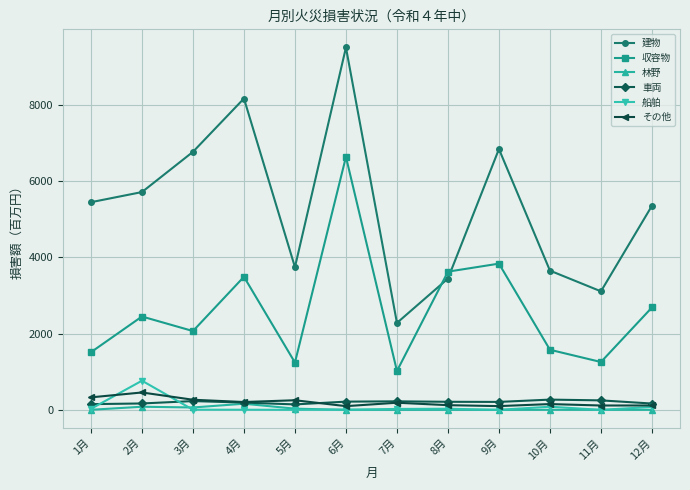

Is the value of 建物 at 4月 greater than the value of 収容物 at 12月?

Yes